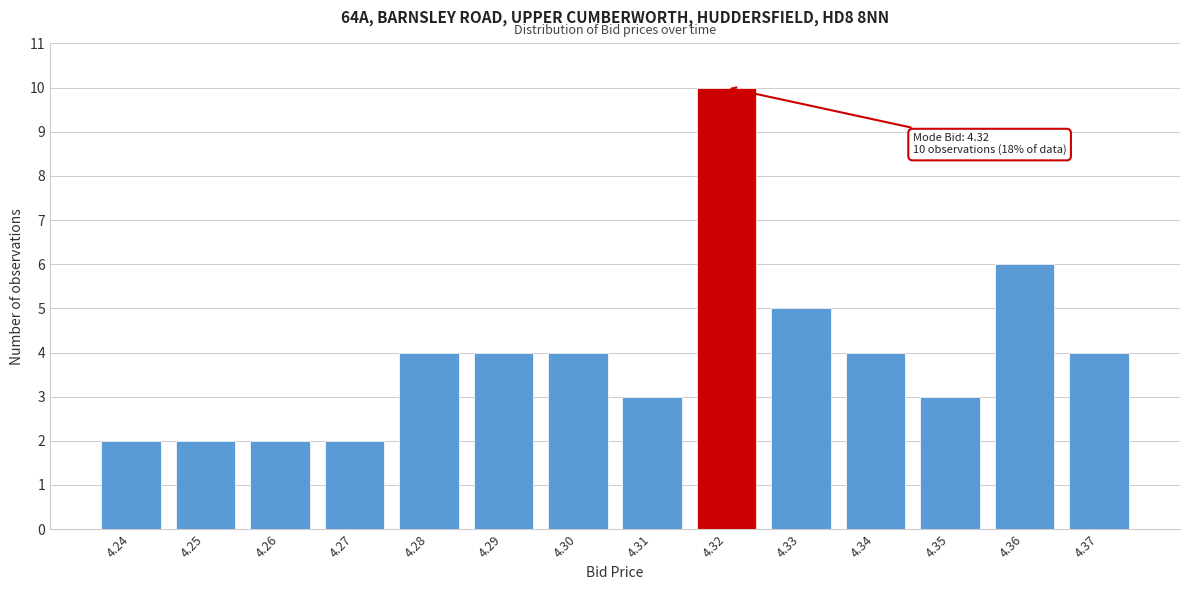

Reading left to right, extract all data points from this chart.

4.24=2	4.25=2	4.26=2	4.27=2	4.28=4	4.29=4	4.30=4	4.31=3	4.32=10	4.33=5	4.34=4	4.35=3	4.36=6	4.37=4